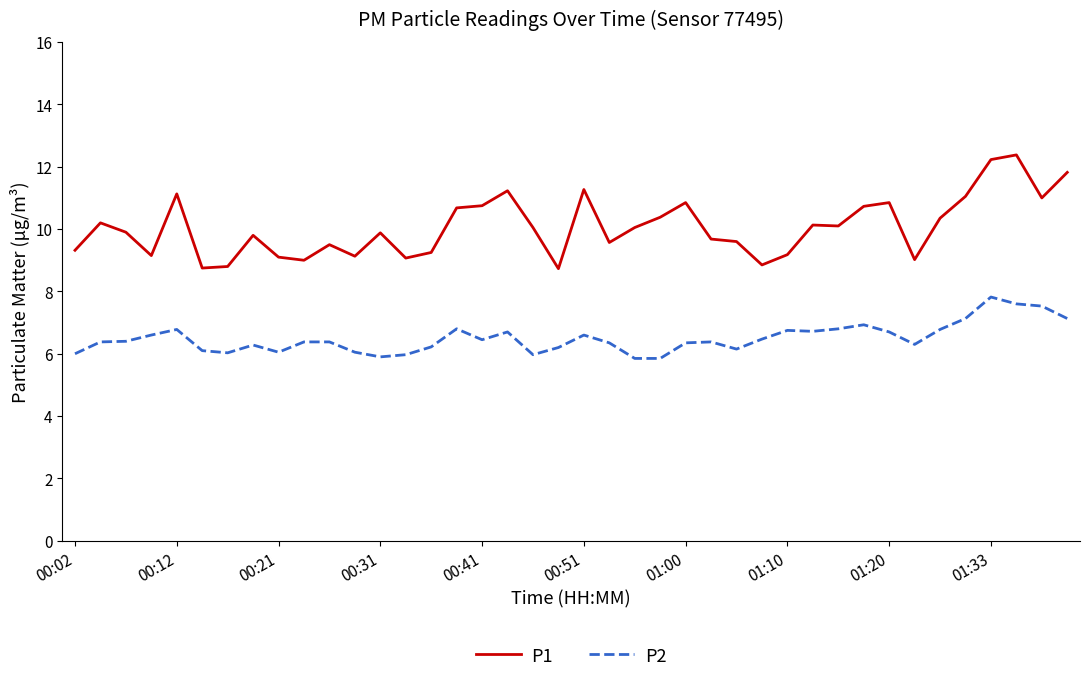

True or false: P1 and P2 intersect in this chart.

False